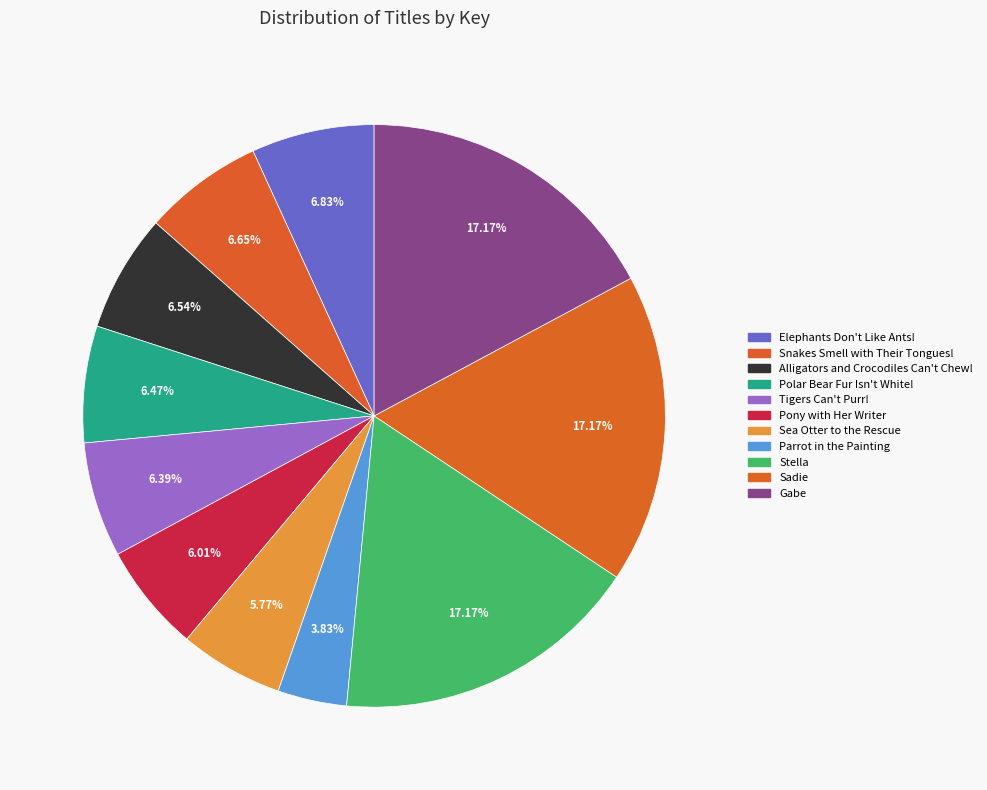

Is it true that Parrot in the Painting is 17% of the pie?

False